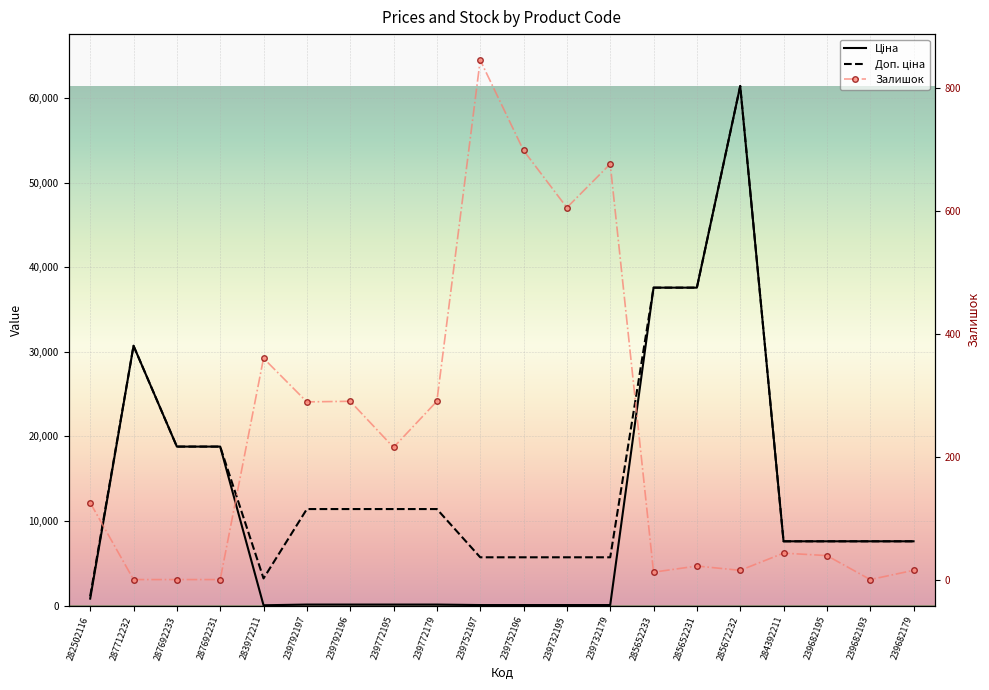

True or false: Ціна has a value of 10695.5 at 239682193.

False